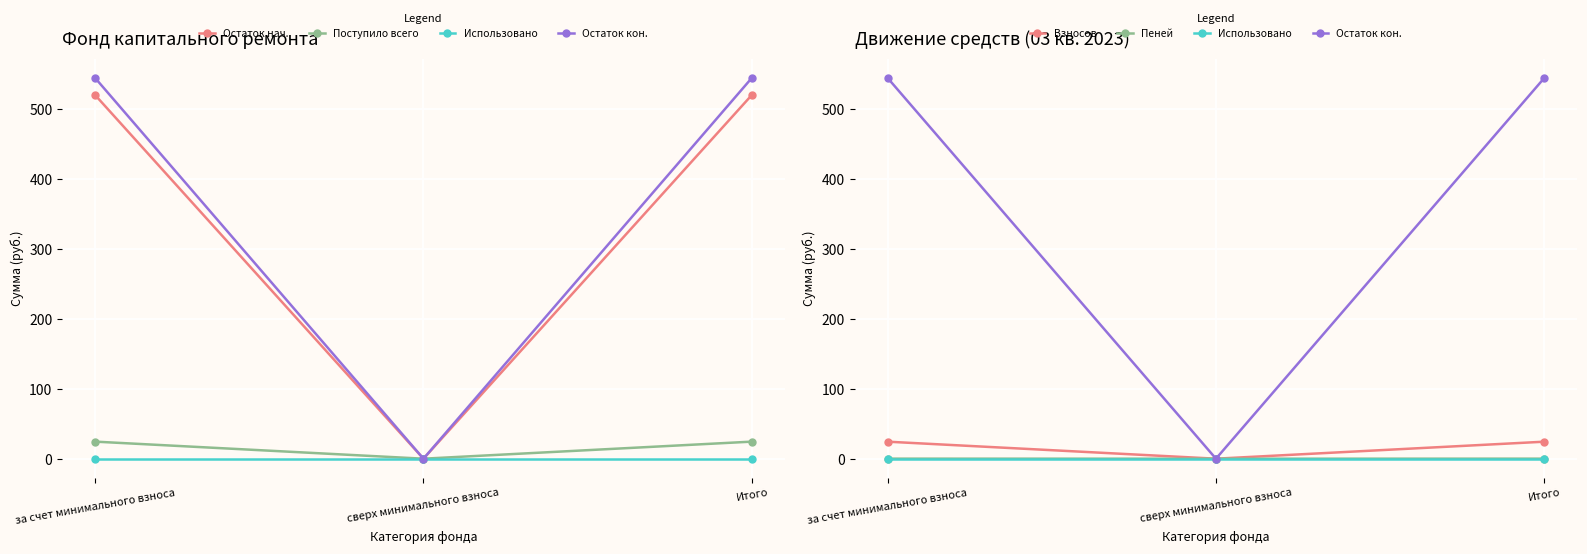

What is the maximum value shown in the chart?

544.0